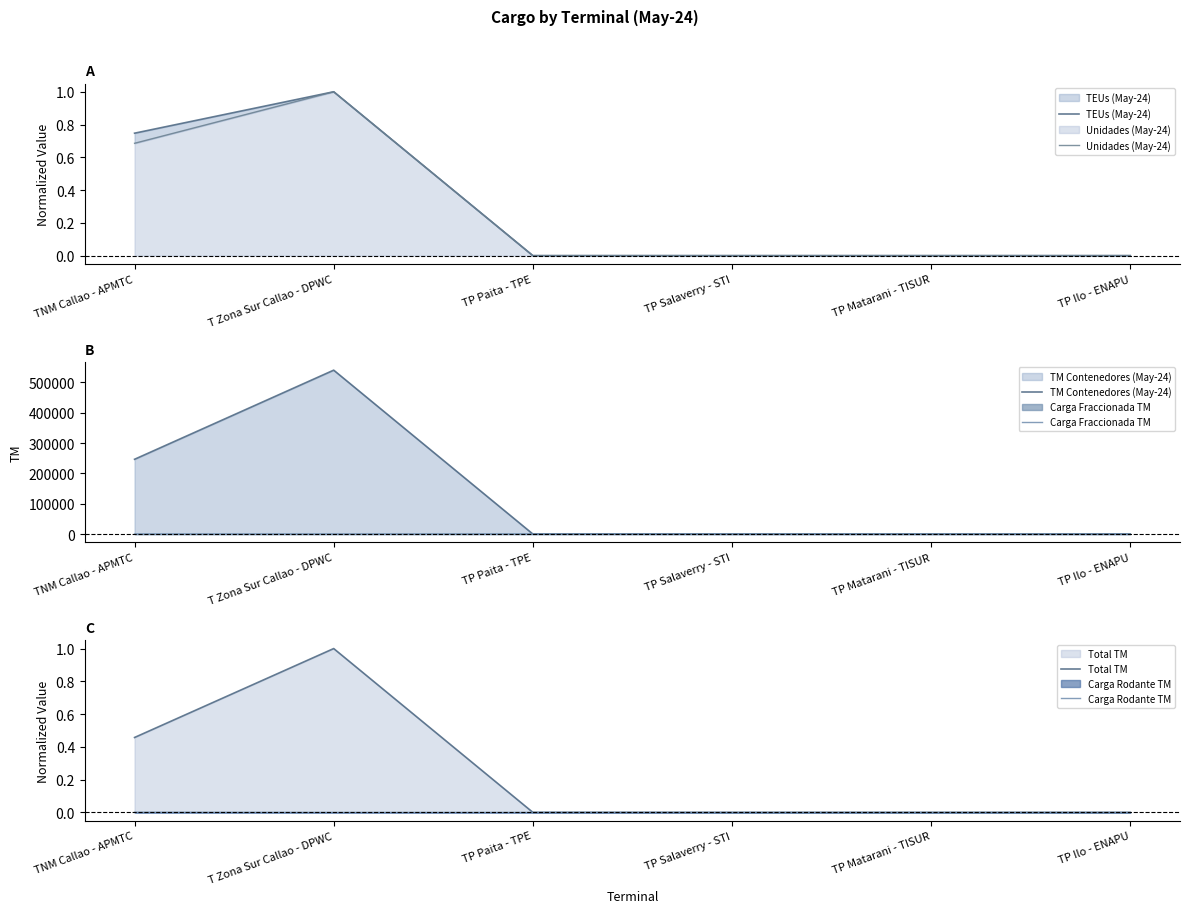

What is the difference between the maximum and second lowest values in the Unidades (May-24) series?

1.0